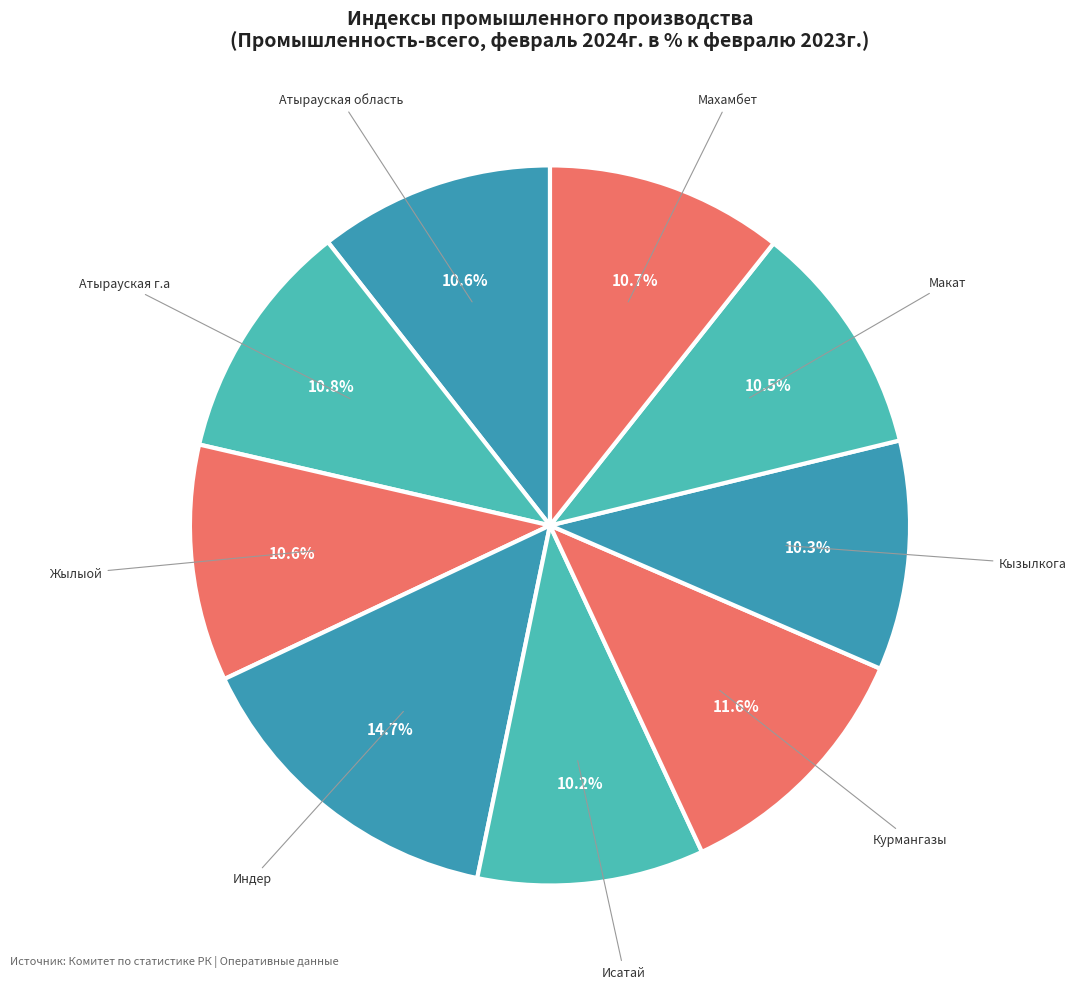

To the nearest percent, what portion does Исатай represent?

10%